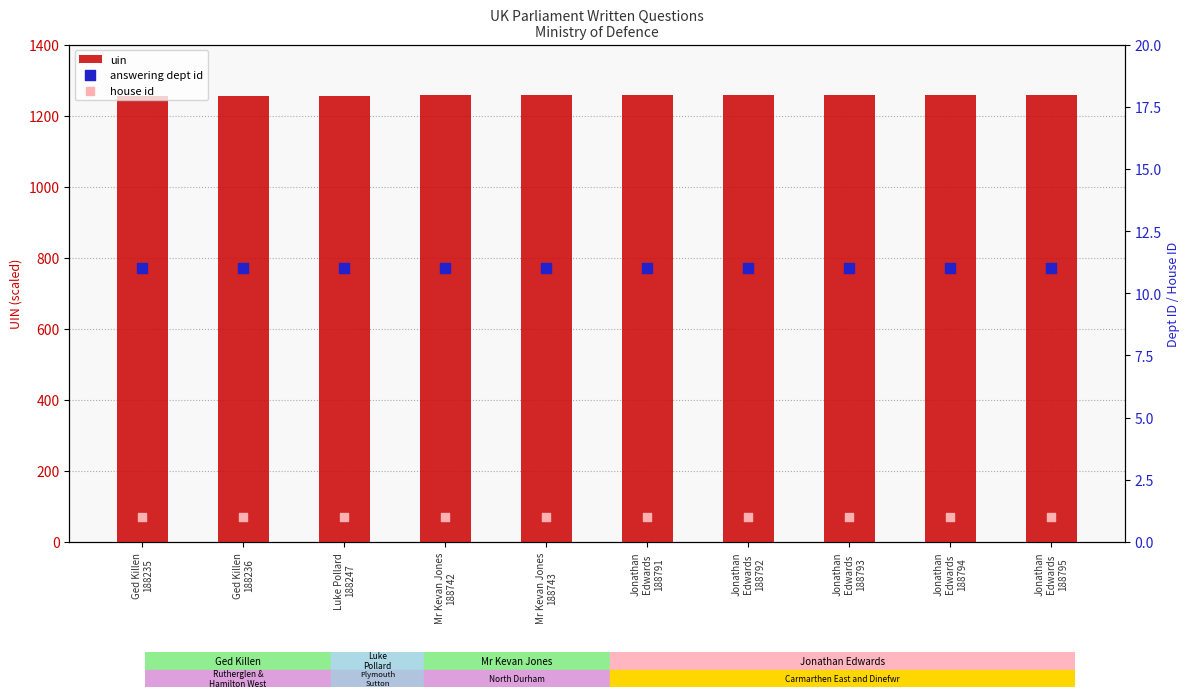

Is the value of house id at Jonathan
Edwards
188791 greater than the value of uin at Luke Pollard
188247?

No